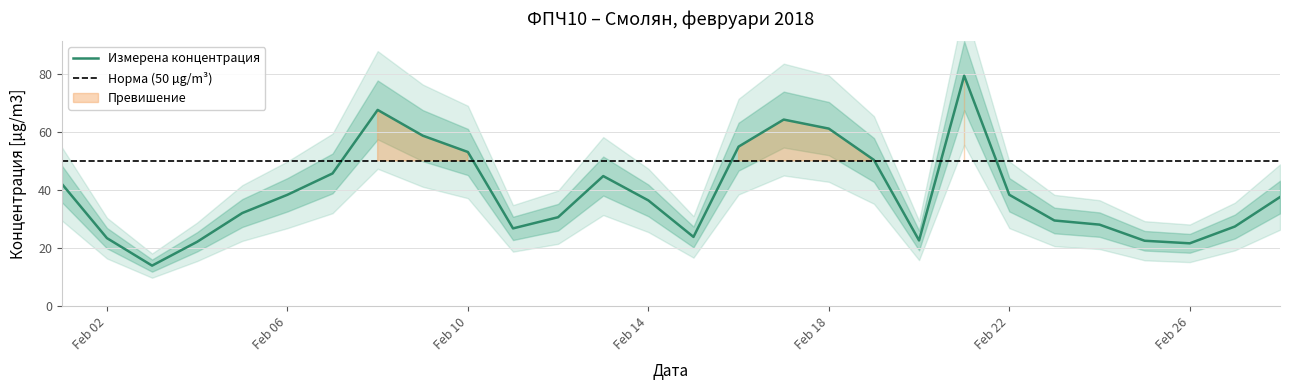

How many categories are shown in the chart?

28